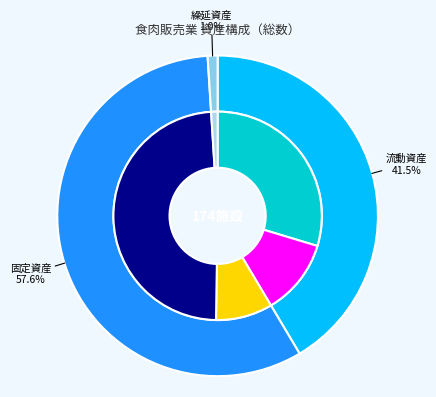

What percentage do 無形固定資産及び投資等 and 固定資産 together represent?

33.5%